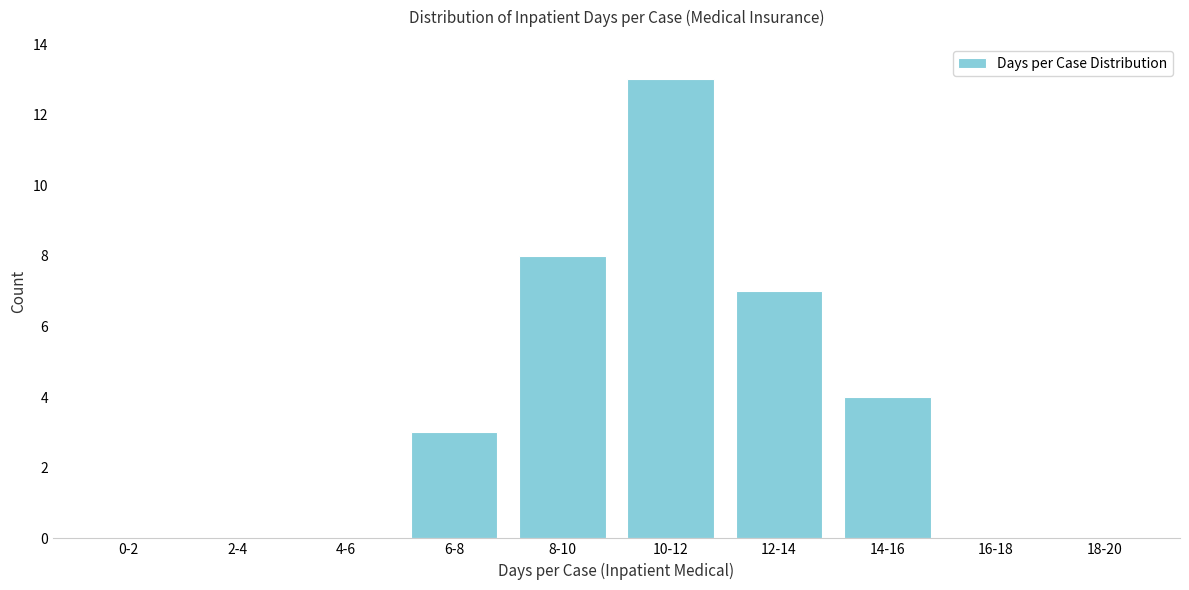

Reading right to left, transcribe all the data shown in this chart.

18-20=0	16-18=0	14-16=4	12-14=7	10-12=13	8-10=8	6-8=3	4-6=0	2-4=0	0-2=0